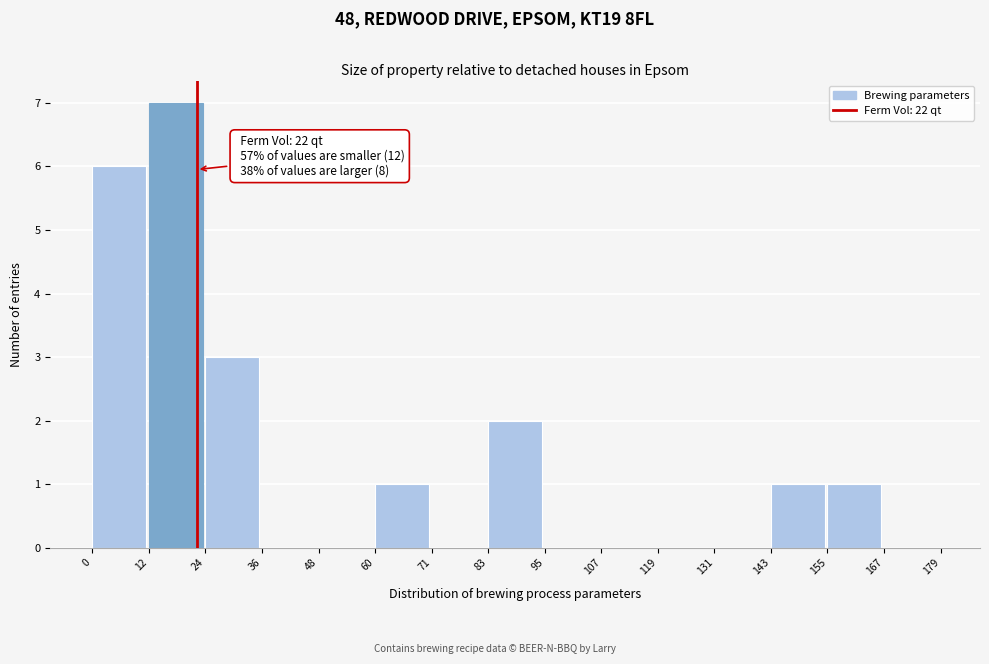

Over which range of the x-axis is the bar tallest?

12 to 24